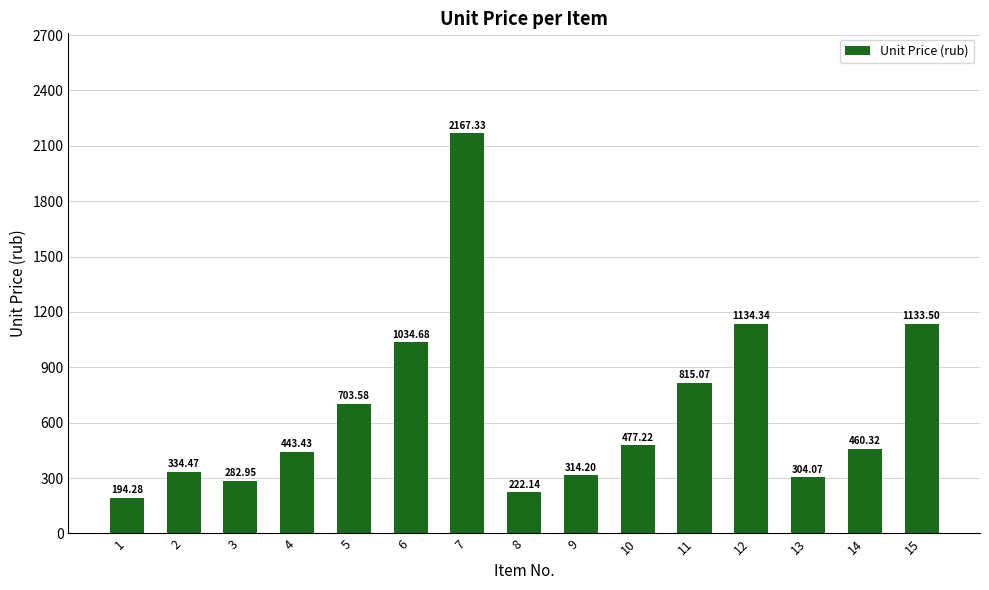

Approximately how many times larger is the value at 6 compared to 1?

5.3